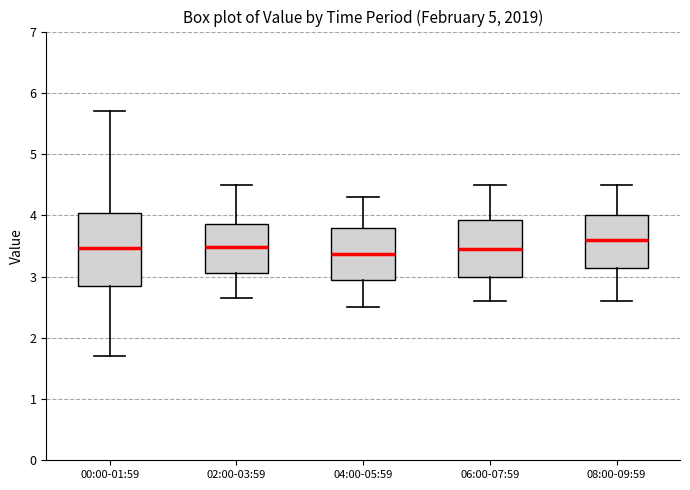

Reading left to right, transcribe this box plot: for each box, give where its median line is, the range the box spans, and where its two whiskers end, as read against the y-axis. The values are not printed on the chart, so give them approximately, as read against the axis.

00:00-01:59: median 3.5, box 2.8 to 4.0, whiskers 1.7 to 5.7
02:00-03:59: median 3.5, box 3.1 to 3.9, whiskers 2.7 to 4.5
04:00-05:59: median 3.4, box 2.9 to 3.8, whiskers 2.5 to 4.3
06:00-07:59: median 3.5, box 3.0 to 3.9, whiskers 2.6 to 4.5
08:00-09:59: median 3.6, box 3.1 to 4.0, whiskers 2.6 to 4.5